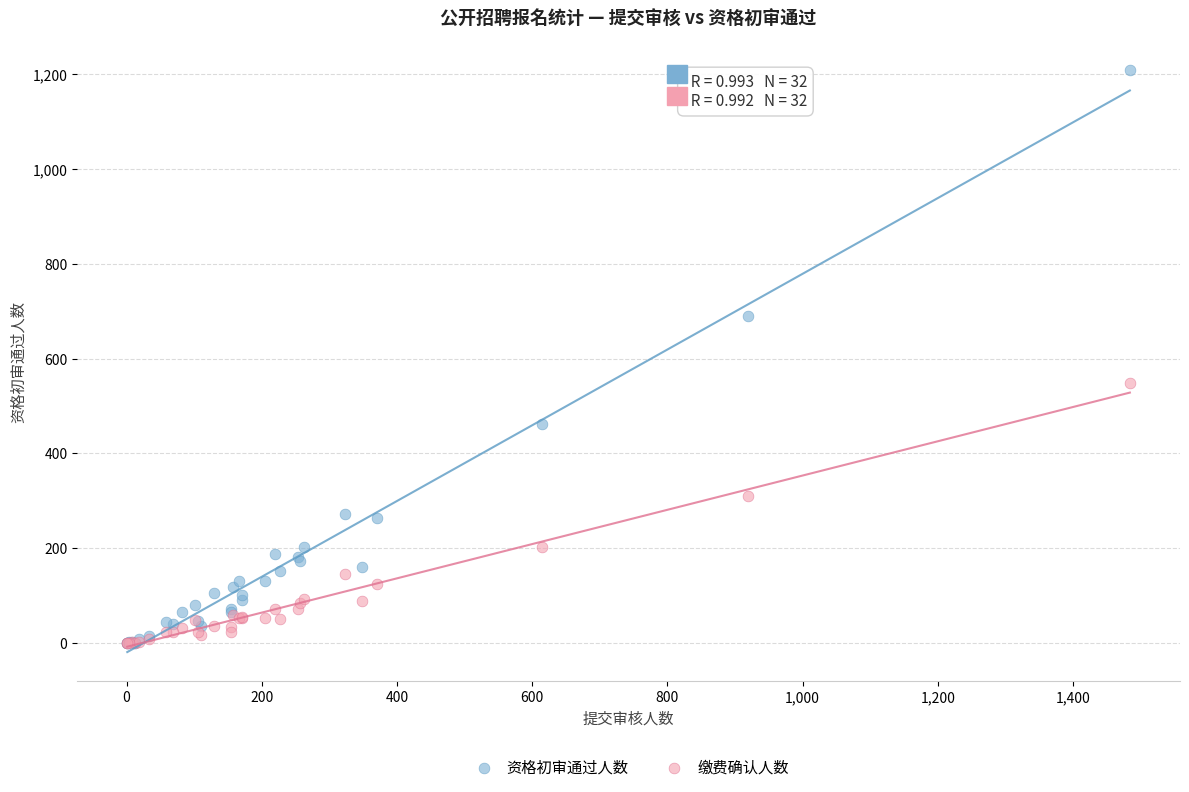

Across all series, what Y value is closest to 604?

548